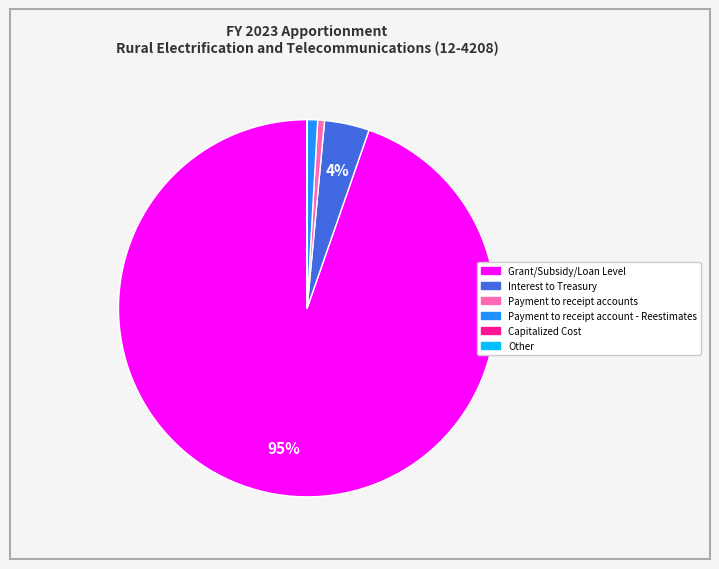

Which has a higher value, Grant/Subsidy/Loan Level or Payment to receipt account - Reestimates?

Grant/Subsidy/Loan Level